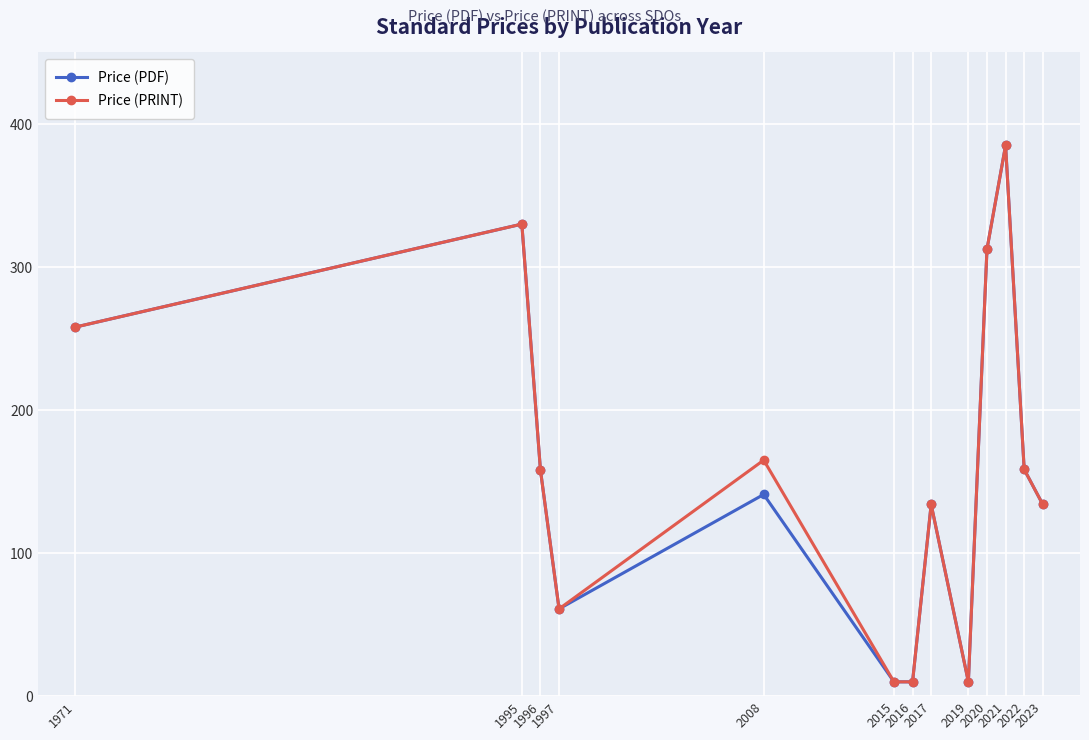

Which series changed the most between 2008 and 2019?

Price (PRINT)